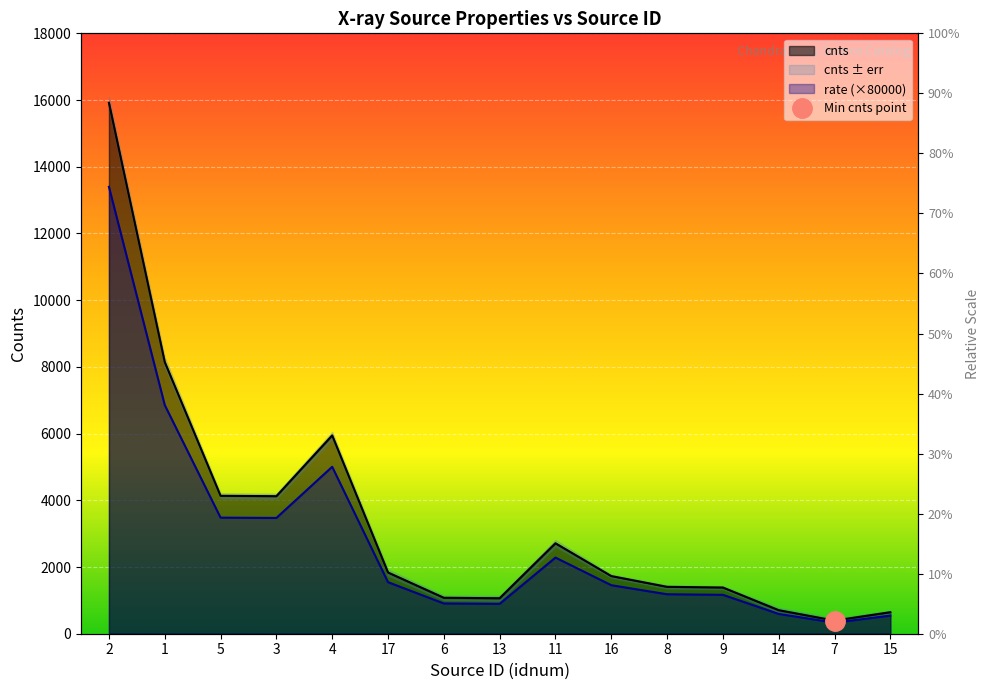

Rank the categories by cnts value from highest to lowest.

2, 1, 4, 5, 3, 11, 17, 16, 8, 9, 6, 13, 14, 15, 7